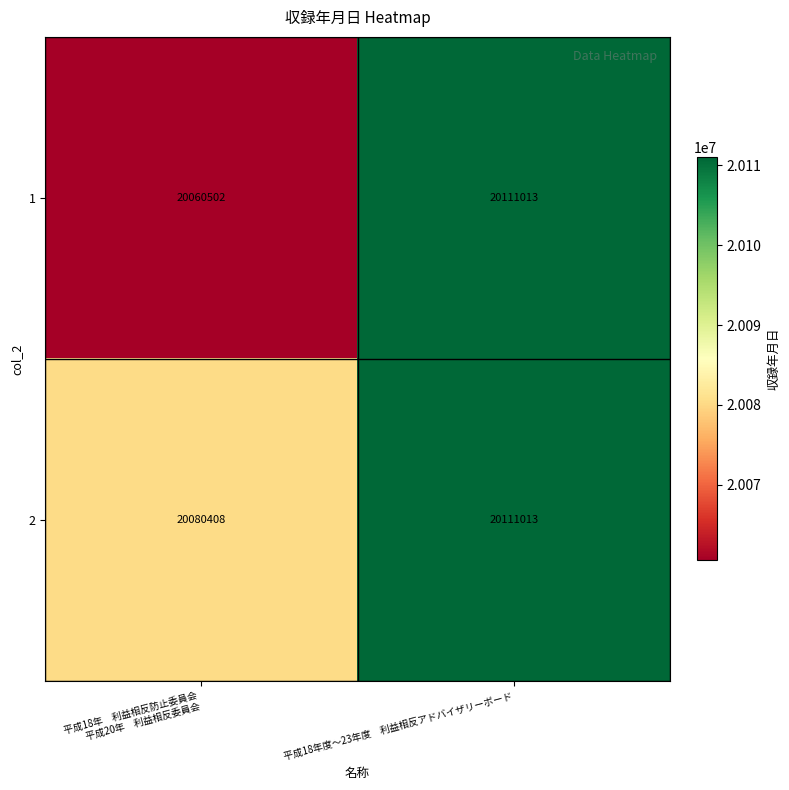

Count the number of categories in the chart.

2